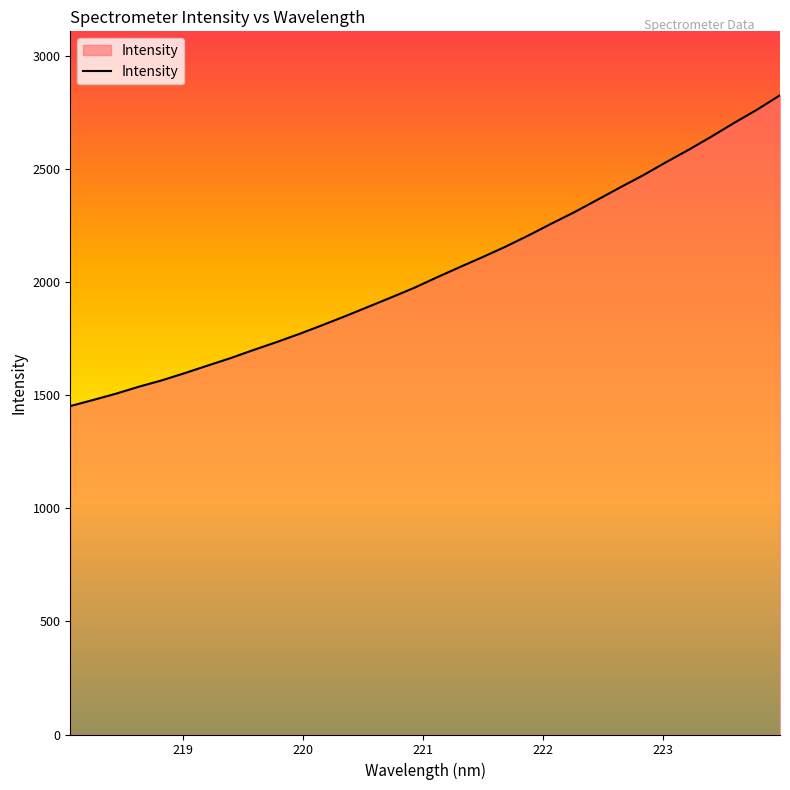

What is the greatest value displayed?

2826.6